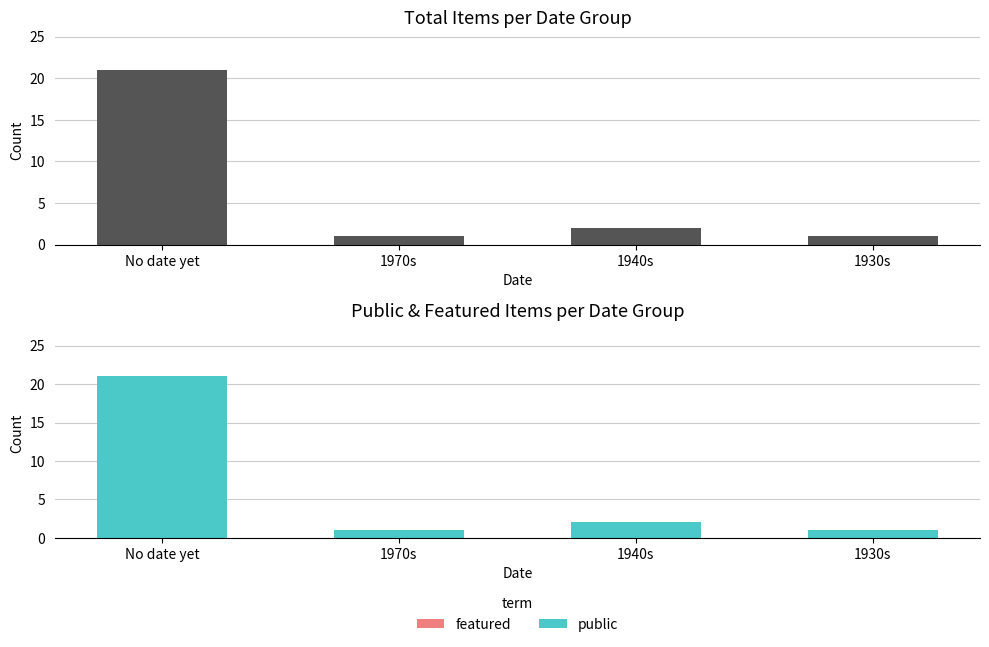

At which label does Count first exceed 2?

No date yet